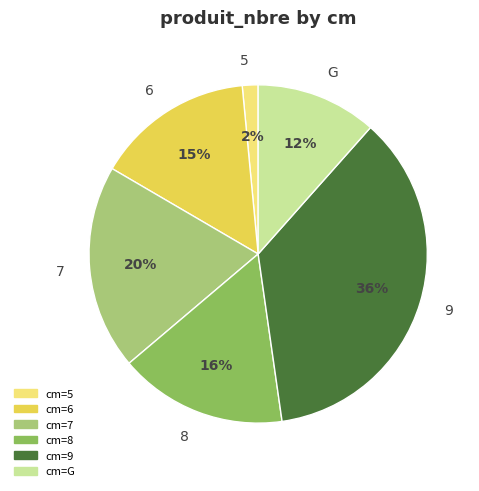

To the nearest percent, what is the average slice percentage?

17%